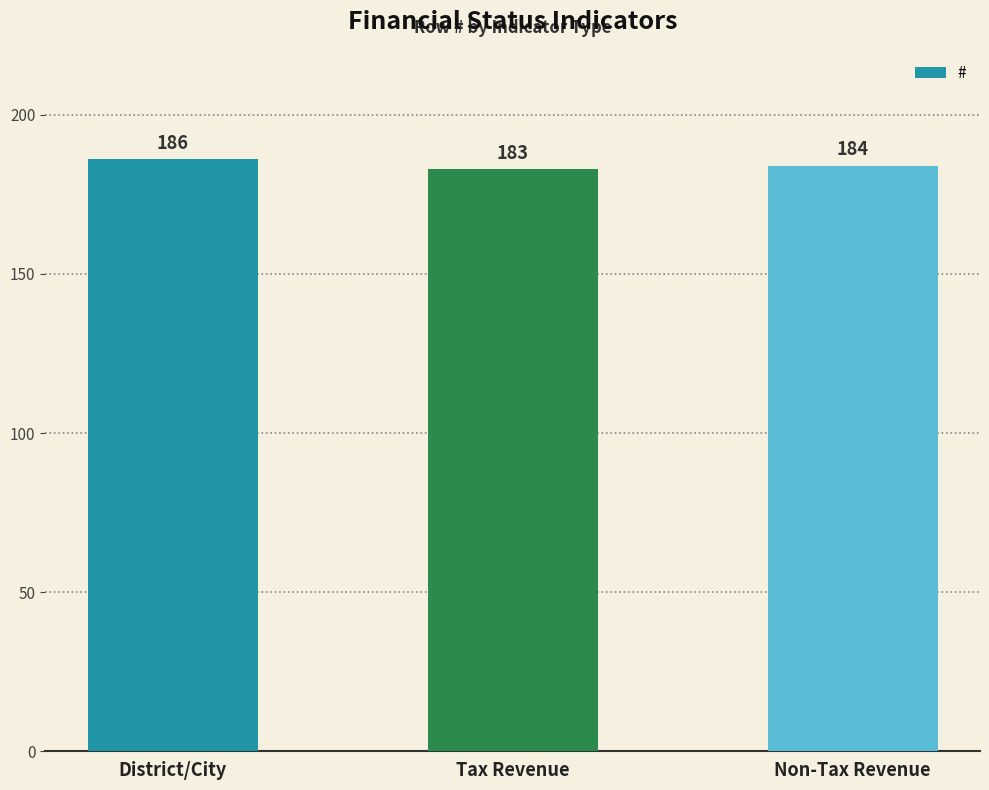

How many data points does each series have?

3